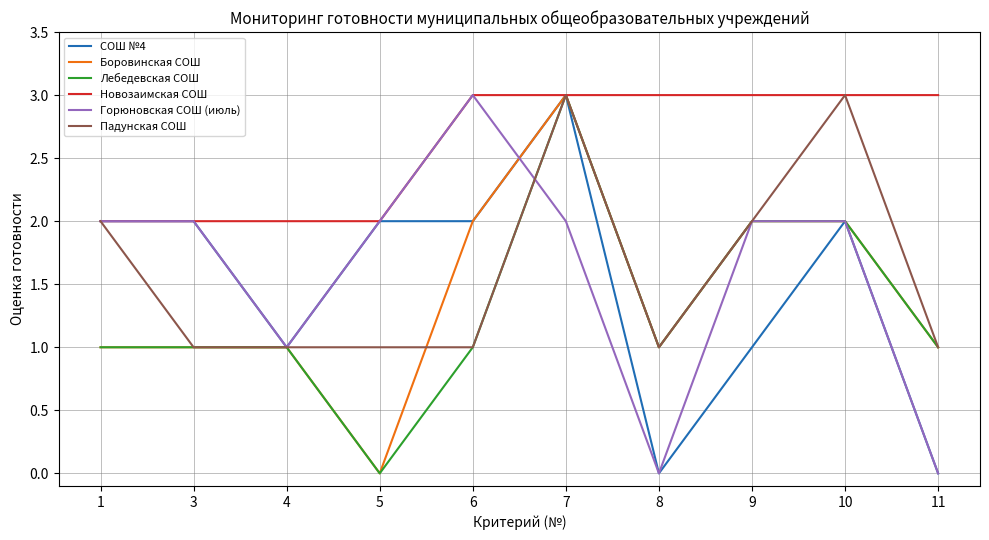

In Падунская СОШ, how many points are higher than both neighbors (excluding endpoints)?

2